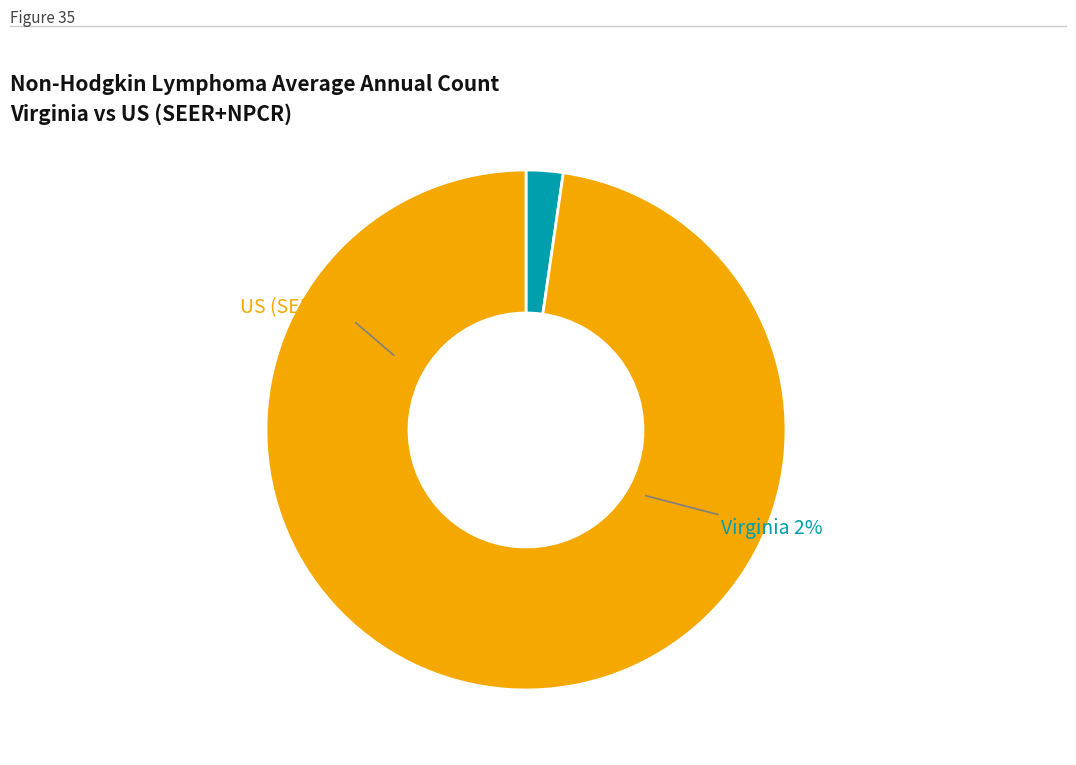

To the nearest percent, what is the combined percentage of US (SEER+NPCR) and Virginia?

100%